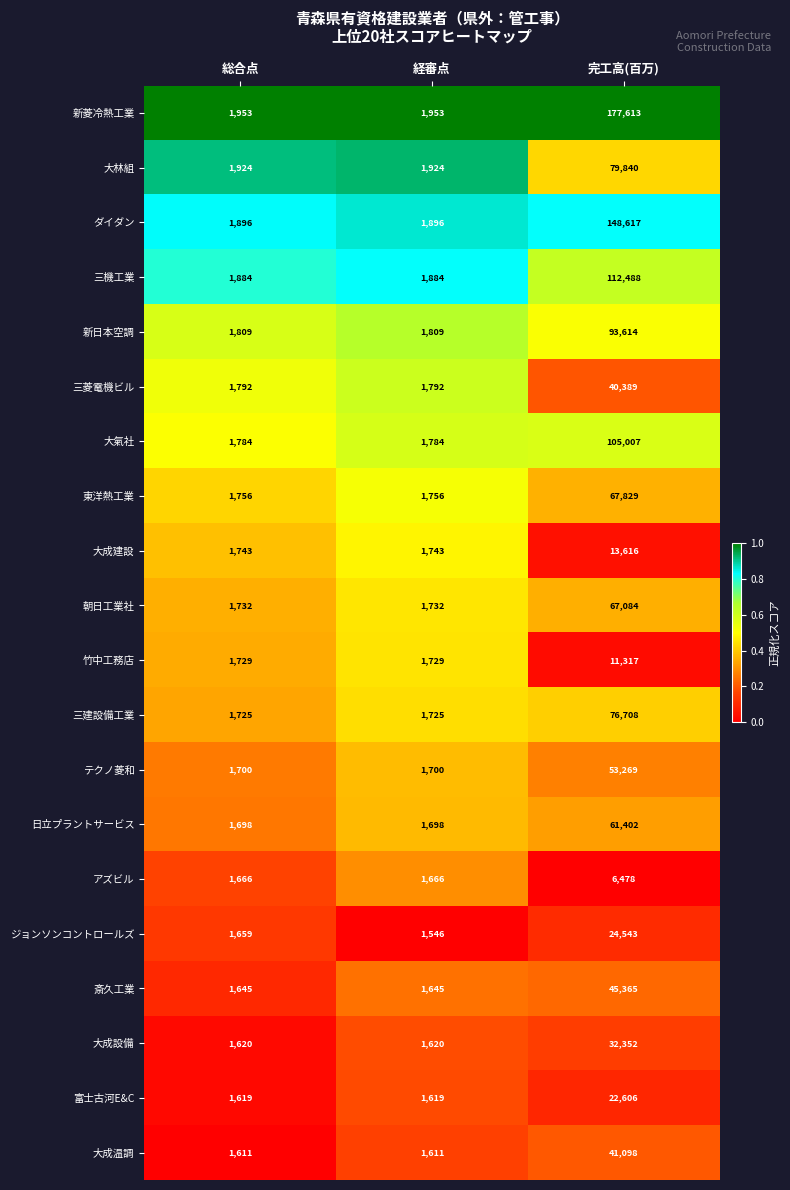

Which category has the lowest value across all series?

経審点